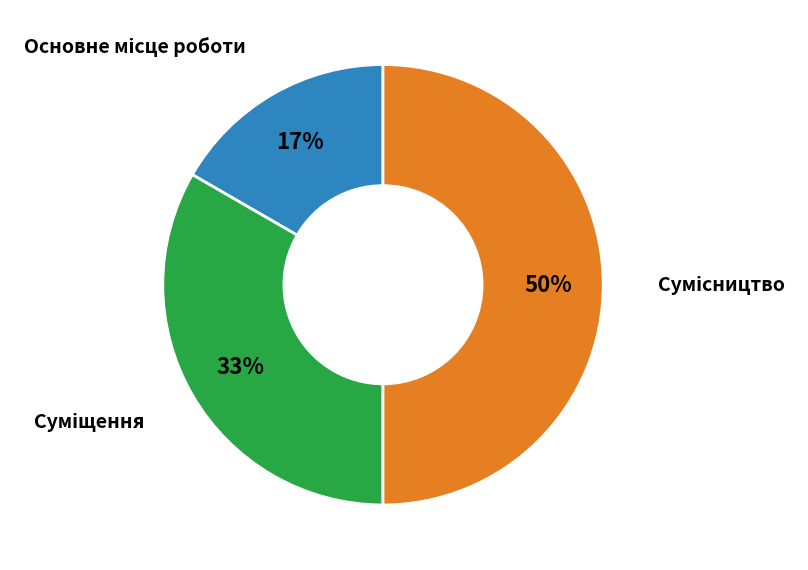

To the nearest percent, what is the average slice percentage?

33%